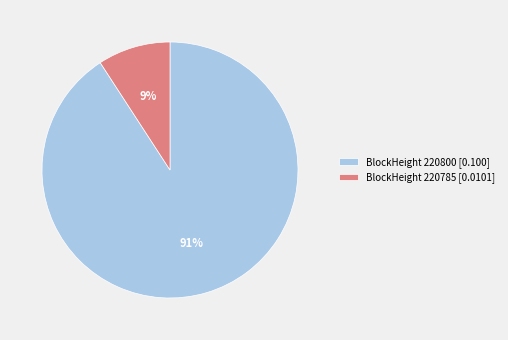

Is the sum of BlockHeight 220785 [0.0101] and BlockHeight 220800 [0.100] greater than half?

Yes